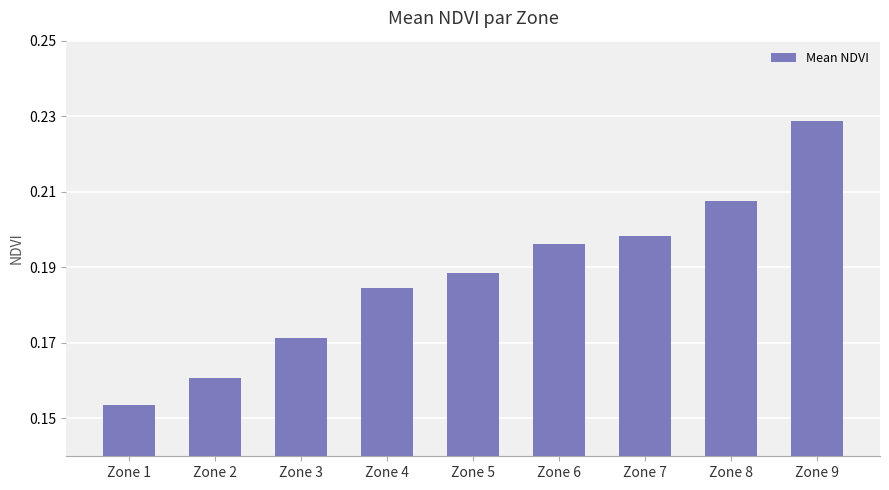

The chart shows a value of 0.3 at Zone 3. True or false?

False